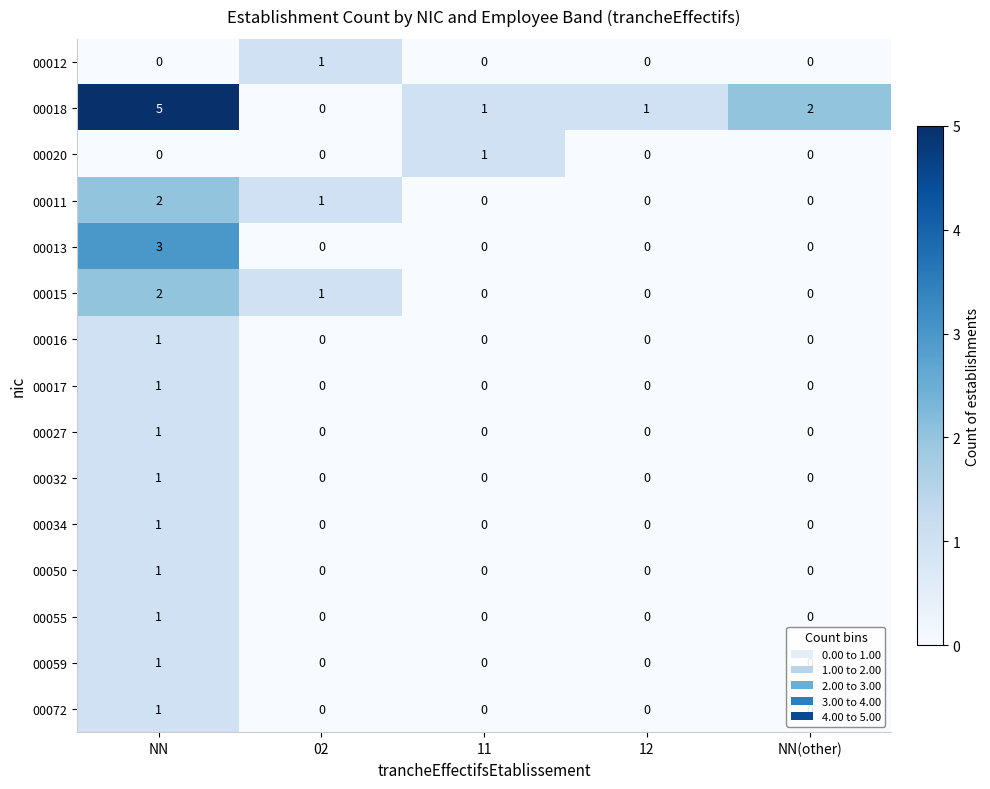

Which series has the largest range (max minus min)?

00018